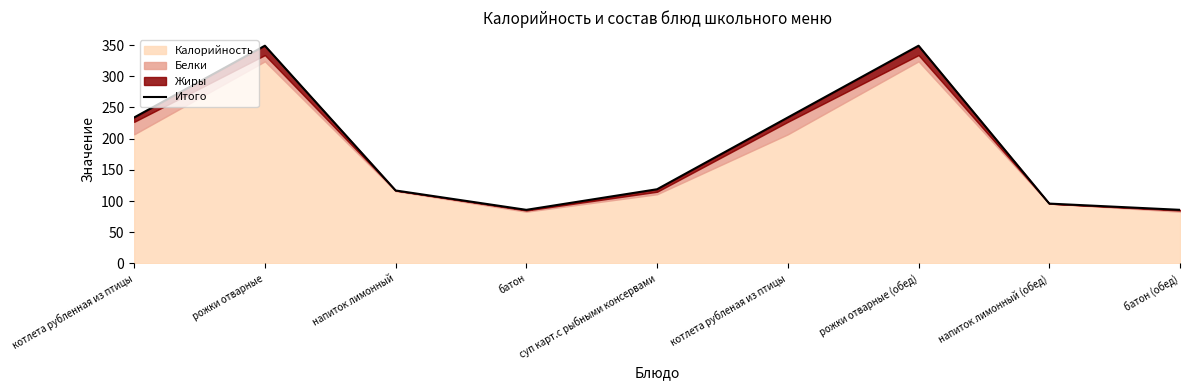

What is the sum of all values?

1670